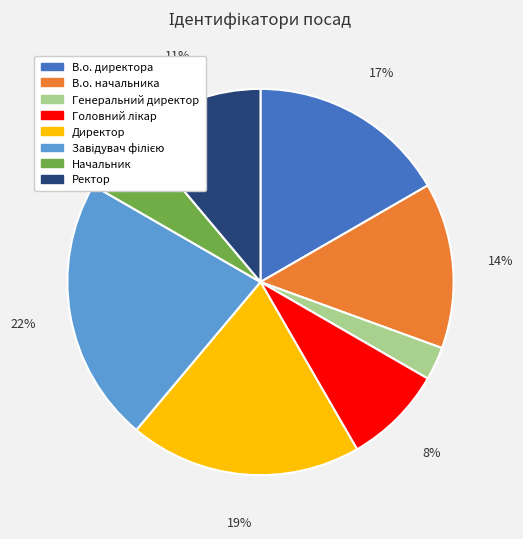

To the nearest percent, what is the average slice percentage?

12%